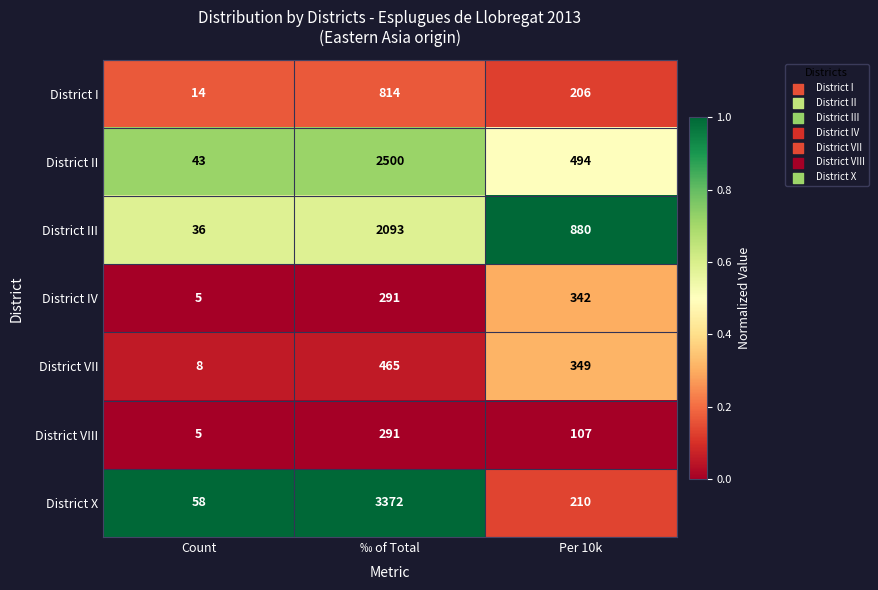

Reading left to right, list all the values displayed in this chart.

District I: Count=14	‰ of Total=814	Per 10k=206
District II: Count=43	‰ of Total=2500	Per 10k=494
District III: Count=36	‰ of Total=2093	Per 10k=880
District IV: Count=5	‰ of Total=291	Per 10k=342
District VII: Count=8	‰ of Total=465	Per 10k=349
District VIII: Count=5	‰ of Total=291	Per 10k=107
District X: Count=58	‰ of Total=3372	Per 10k=210